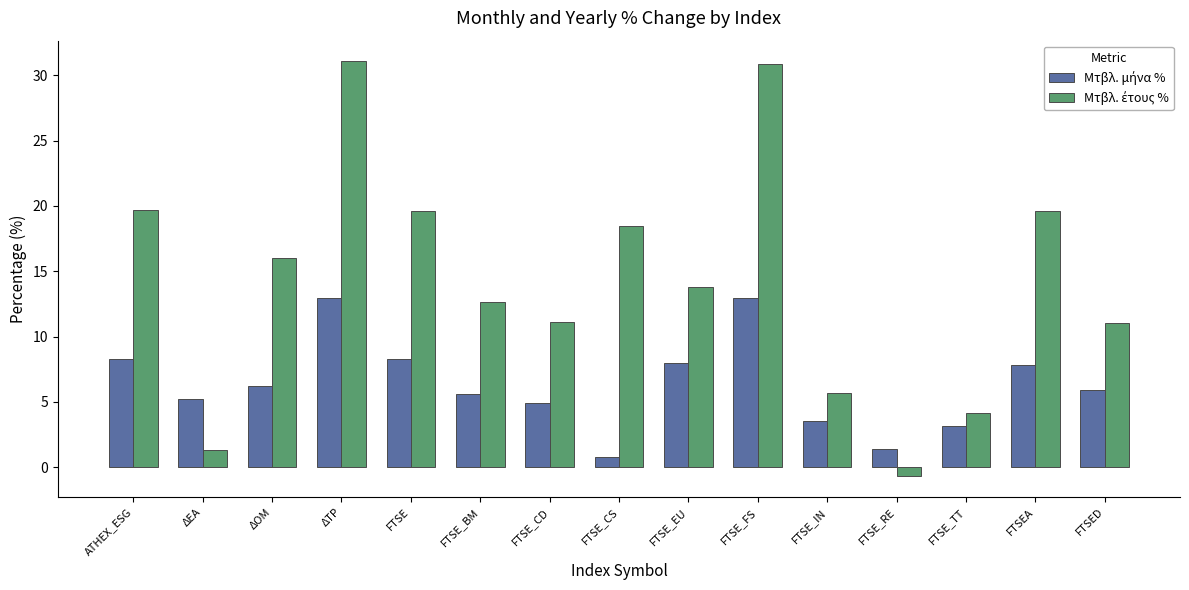

What is the maximum value shown in the chart?

31.1